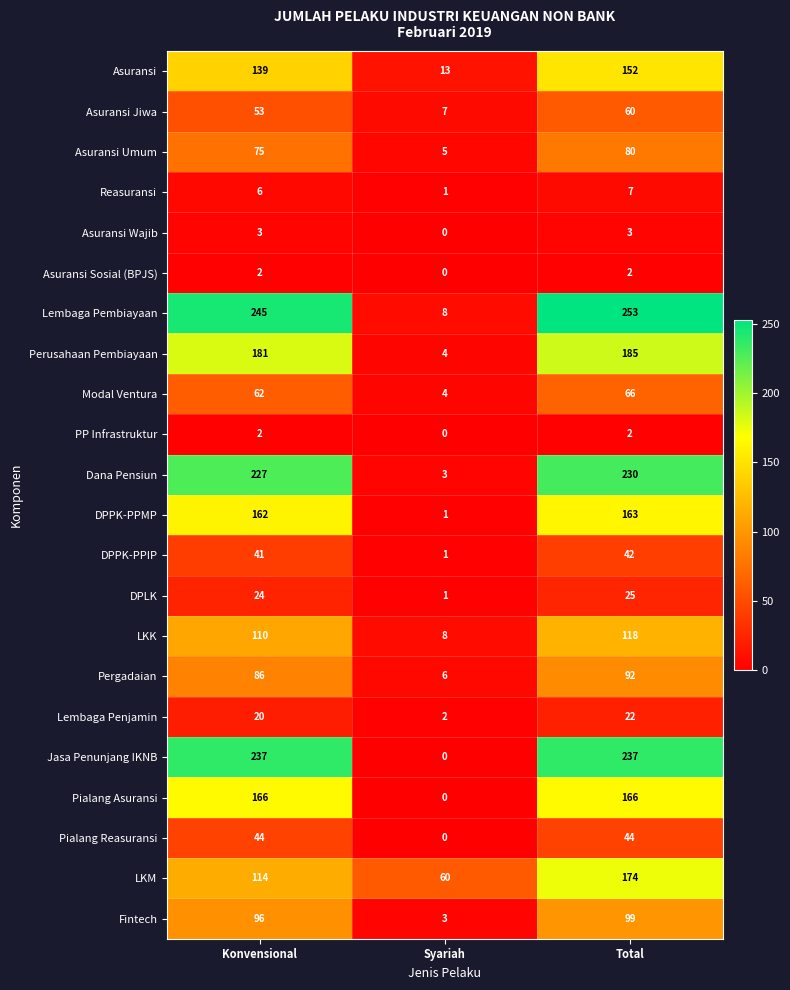

At how many categories does at least one series exceed 124?

2